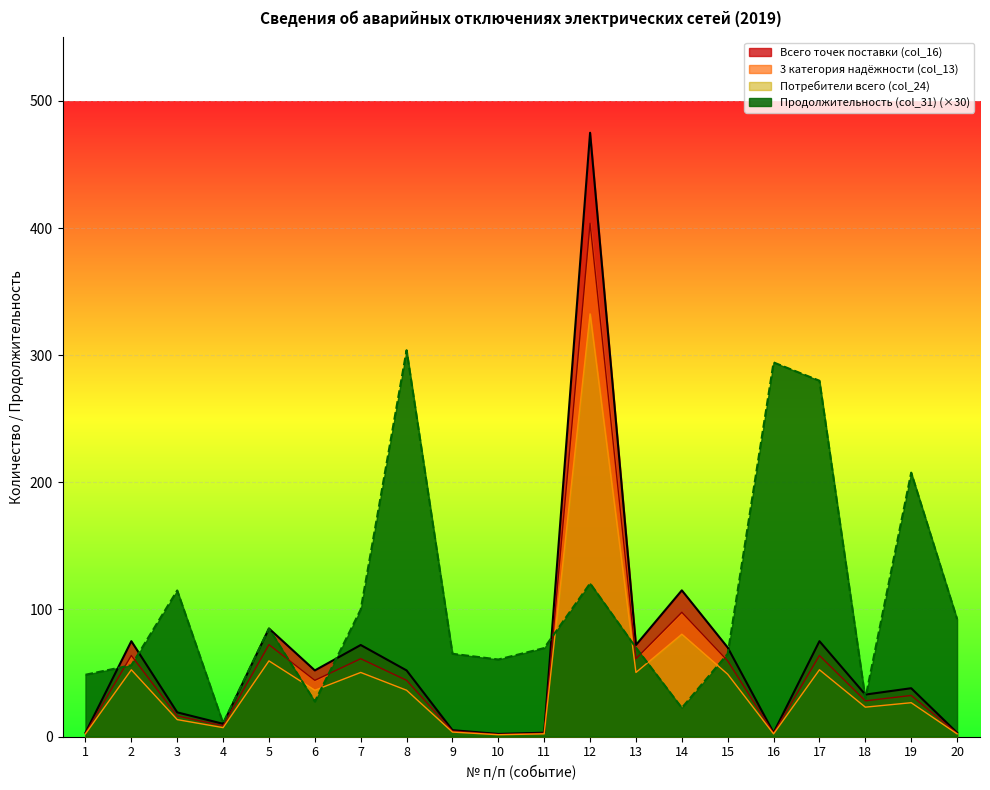

Which series has the widest spread of values?

Всего точек поставки (col_16)